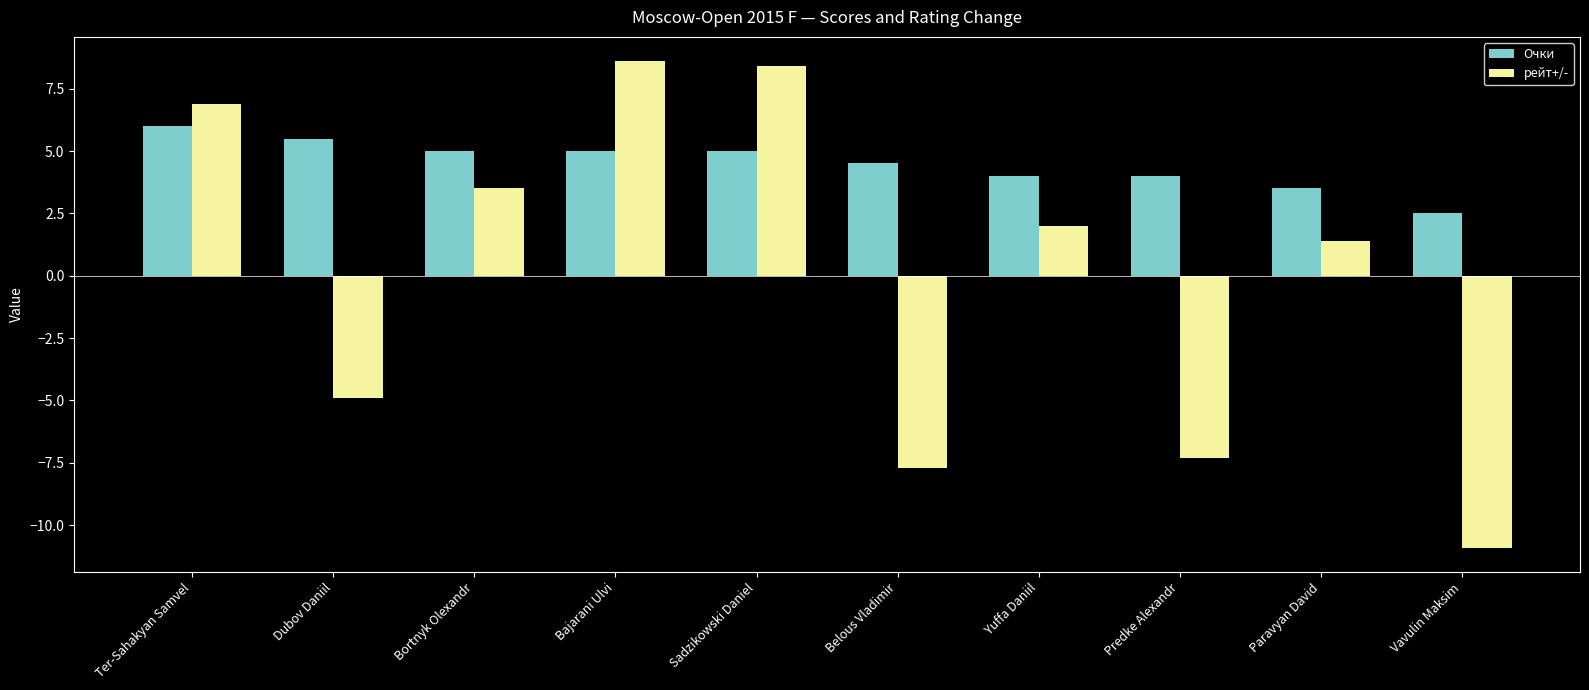

What is the total value across all series at Bajarani Ulvi?

13.6